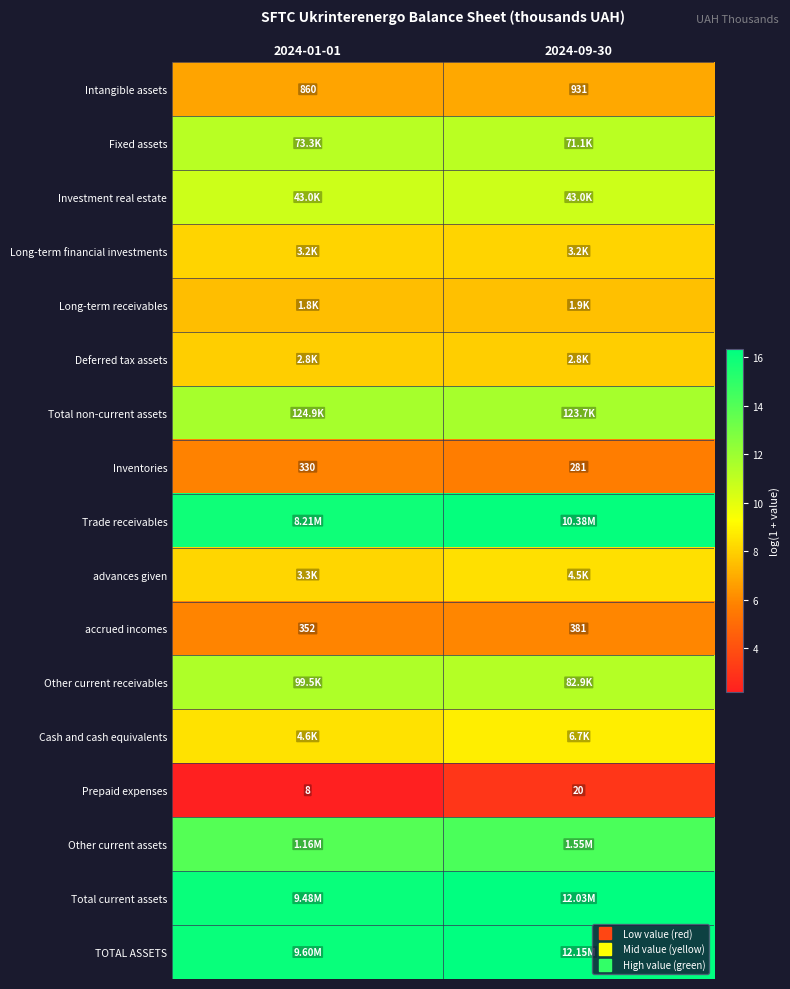

Where is Other current assets nearest to the value 14?

2024-01-01